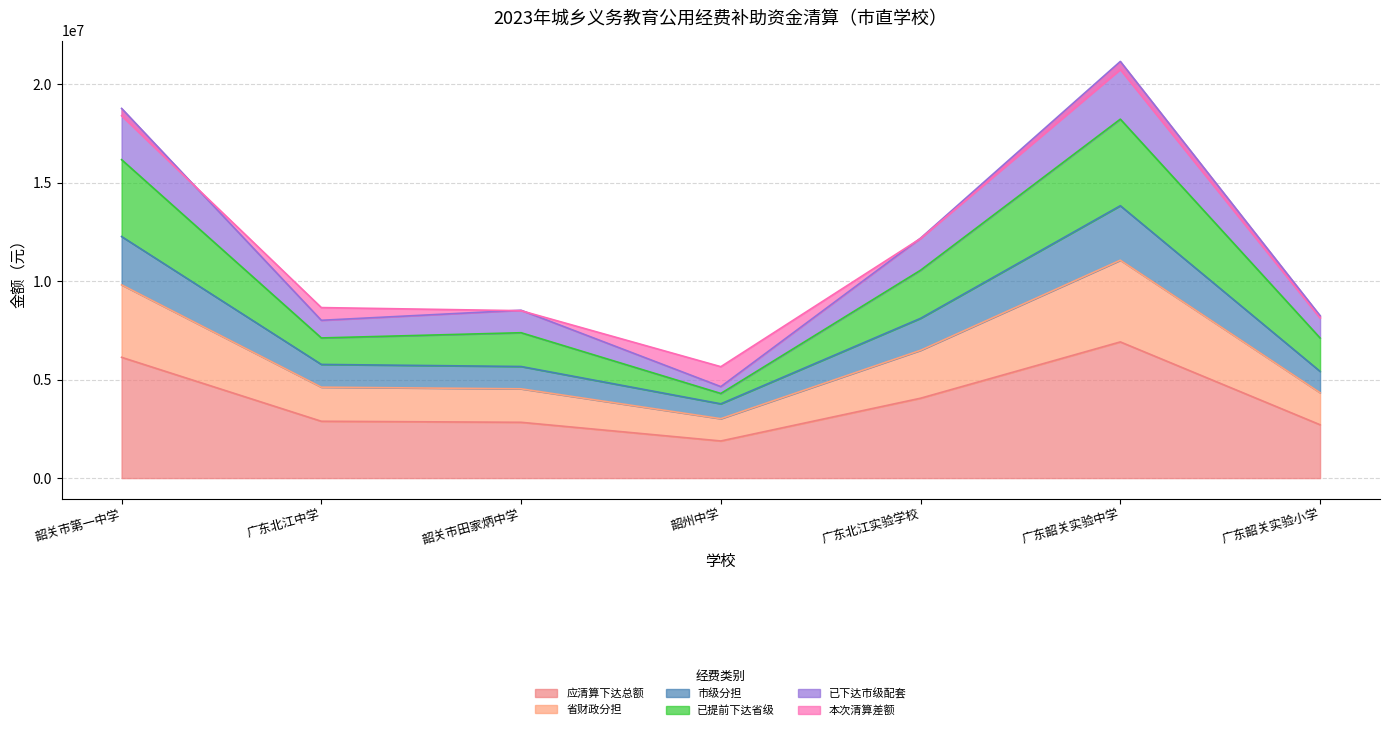

True or false: 应清算下达总额 has a value of 1975566 at 广东韶关实验中学.

False